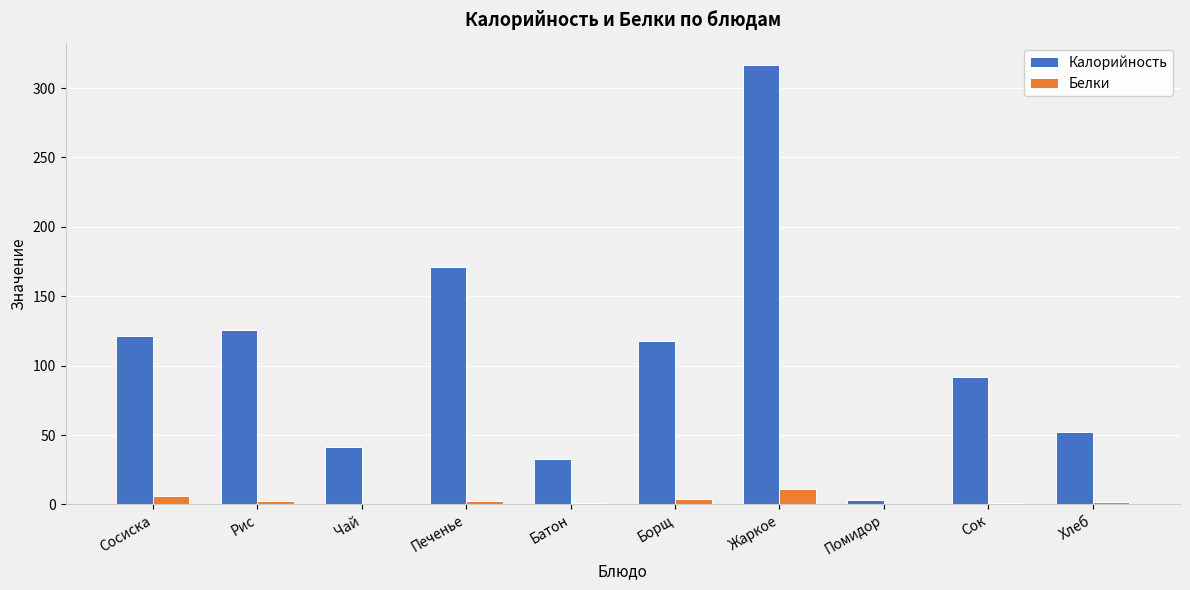

What is the approximate value of Белки at Жаркое?

11.4